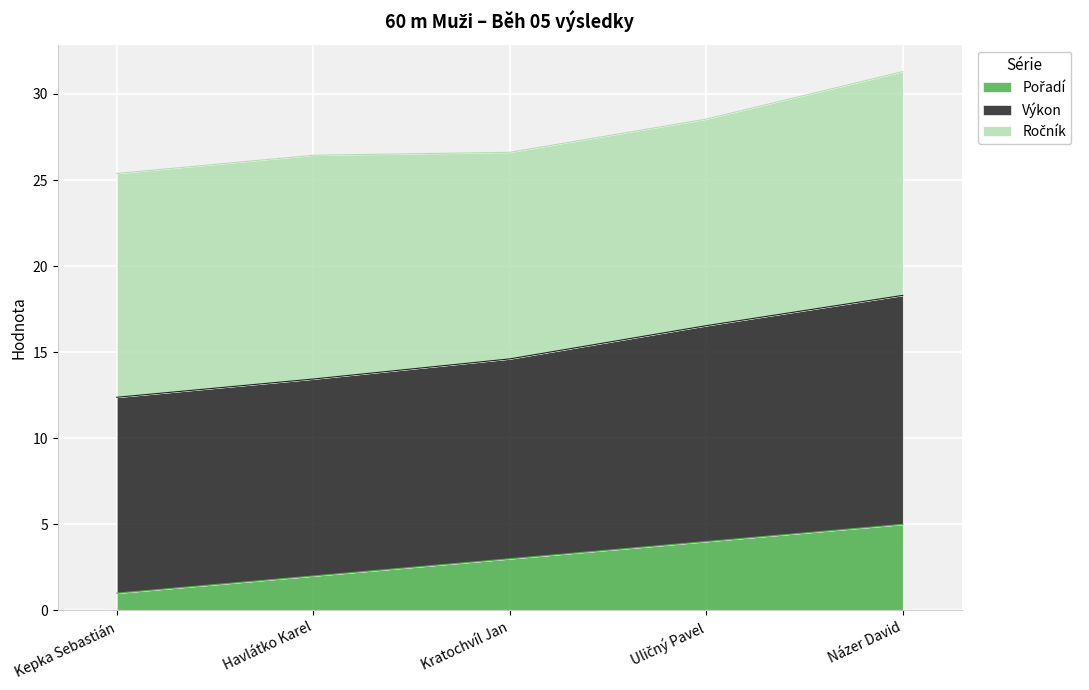

What is the total value across all series at Názer David?

31.3